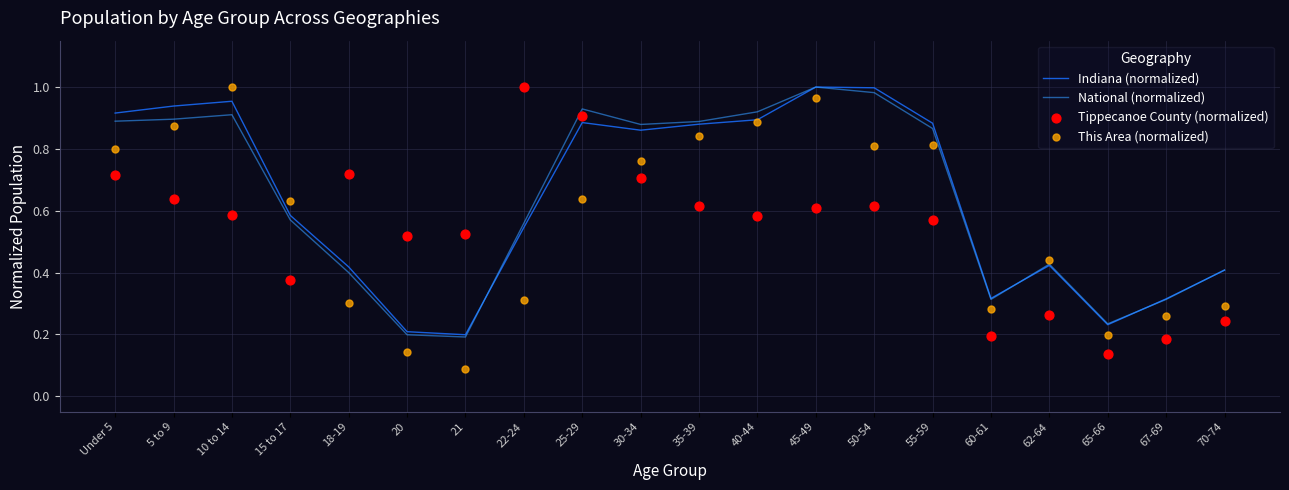

Which series reaches the maximum Y coordinate?

Indiana (normalized)